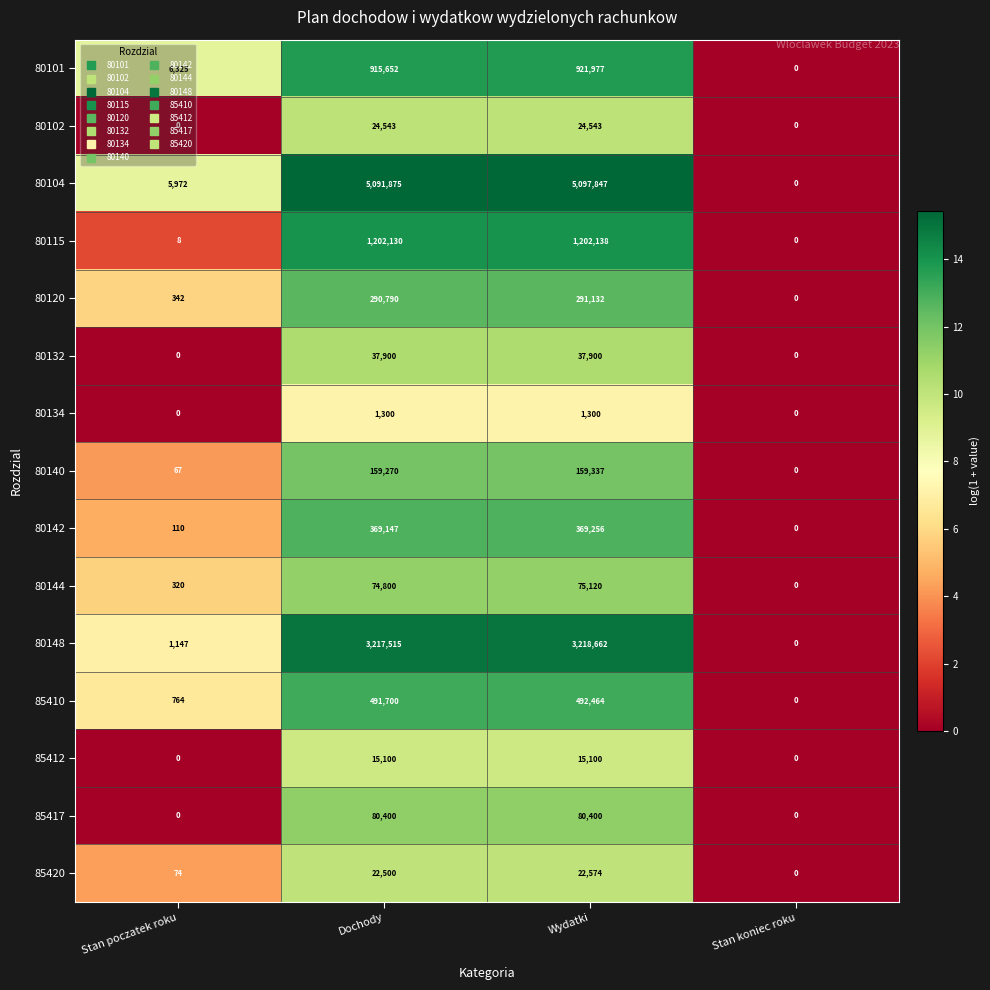

What is the difference between the maximum and minimum values in the 80144 series?

75120